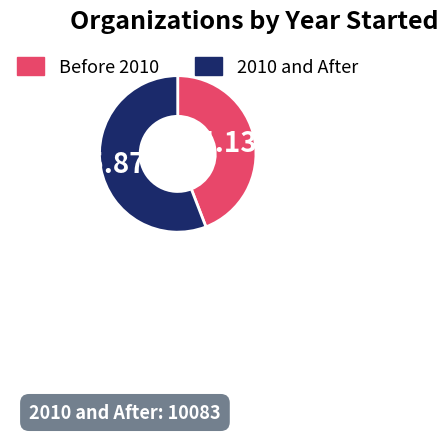

Which category has the smallest portion of the pie?

Before 2010